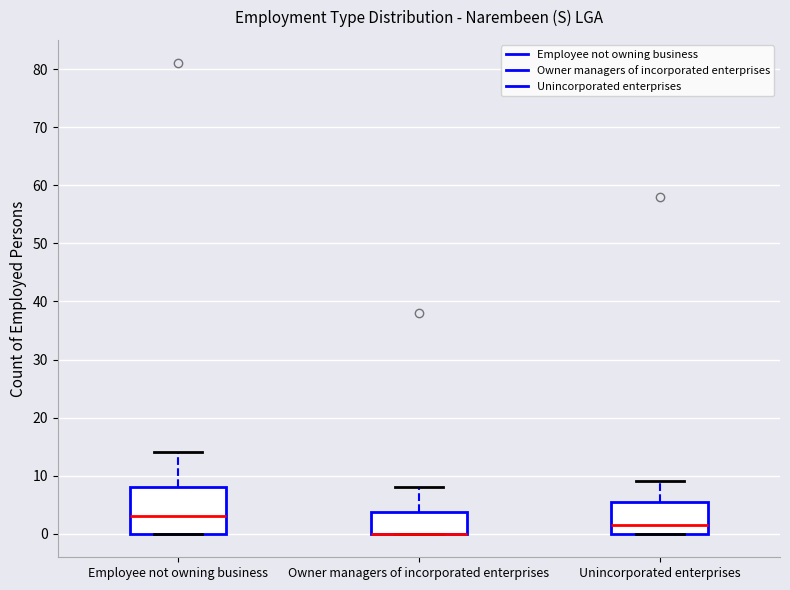

Which box is the tallest, from its lower edge to its upper edge?

Employee not owning business